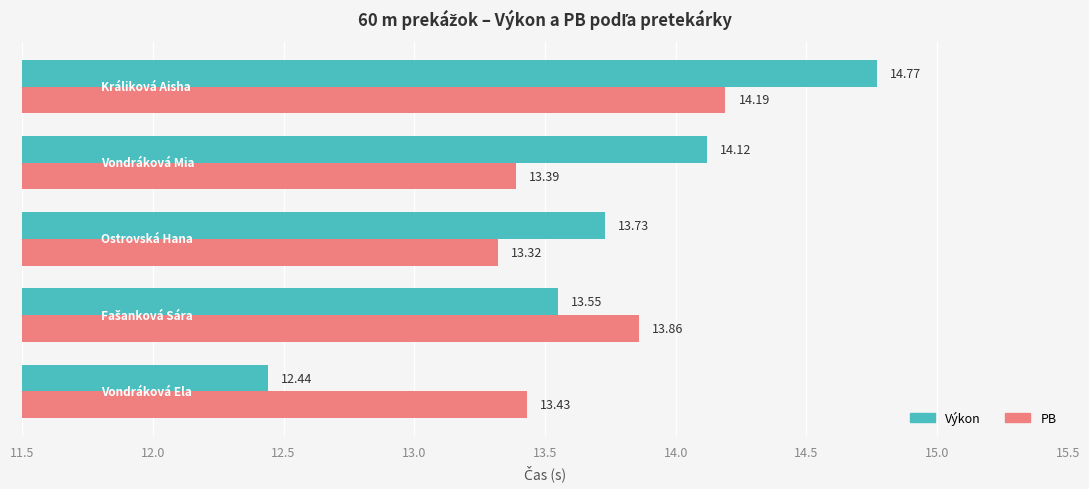

What is the maximum value shown in the chart?

14.8